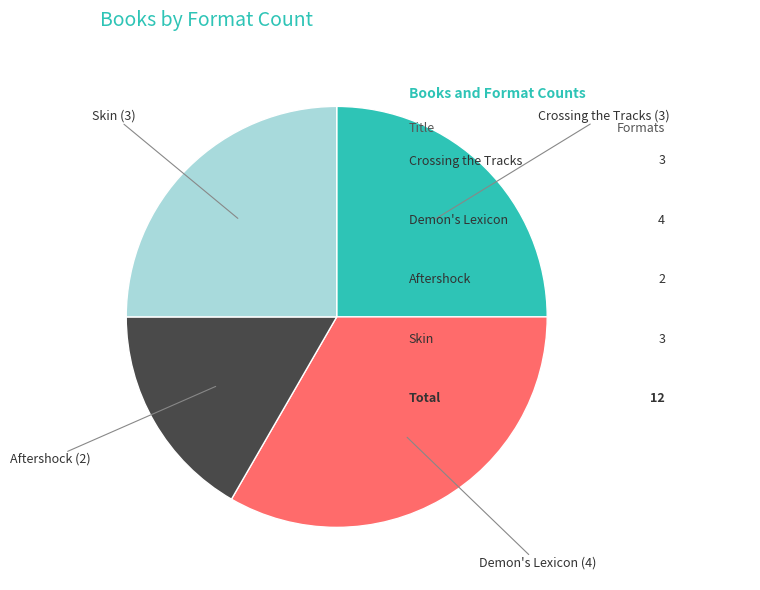

Does any single category account for the majority?

No